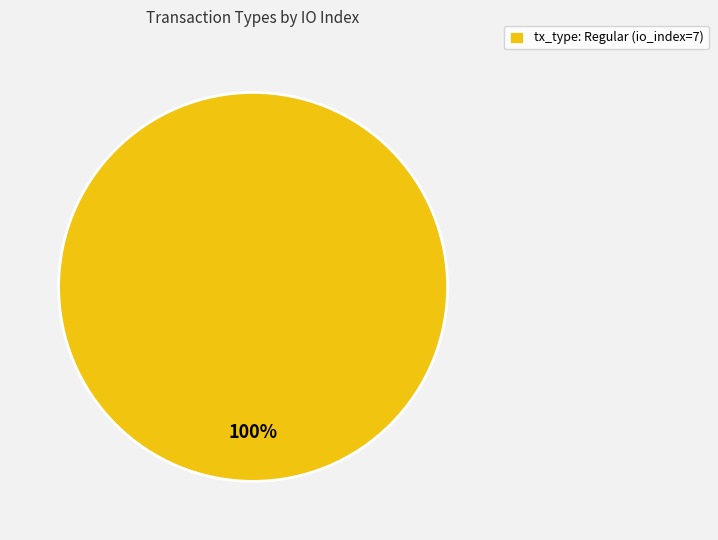

To the nearest percent, what portion does tx_type: Regular (io_index=7) represent?

100%